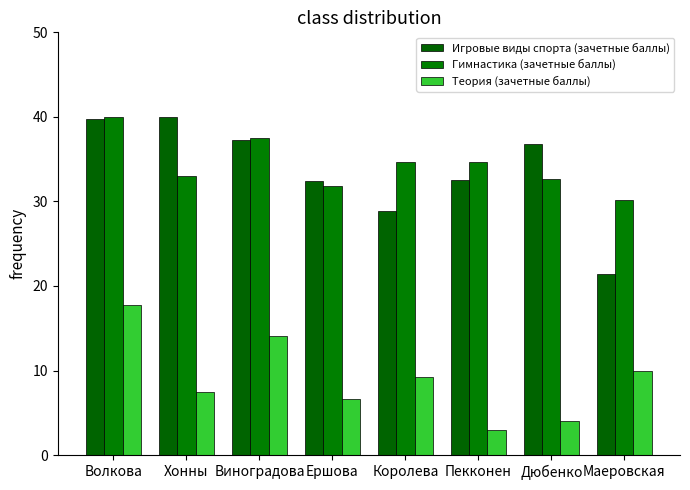

At how many categories does at least one series exceed 13?

8